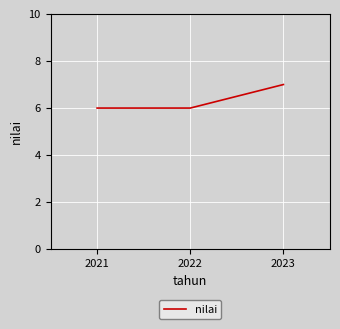

What is the approximate value at 2022?

6